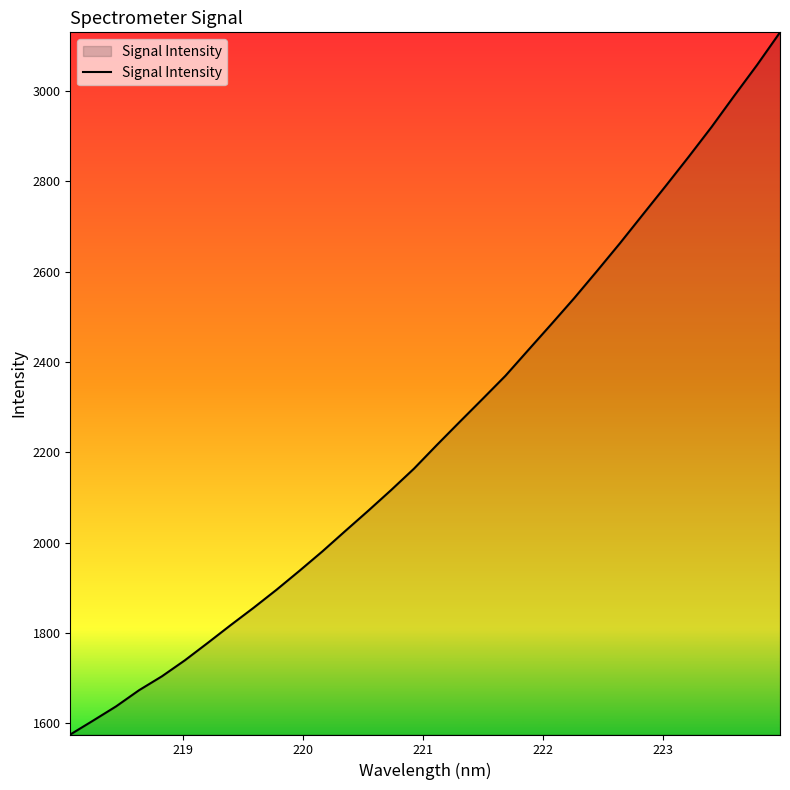

What is the difference between the maximum and minimum values?

1555.4